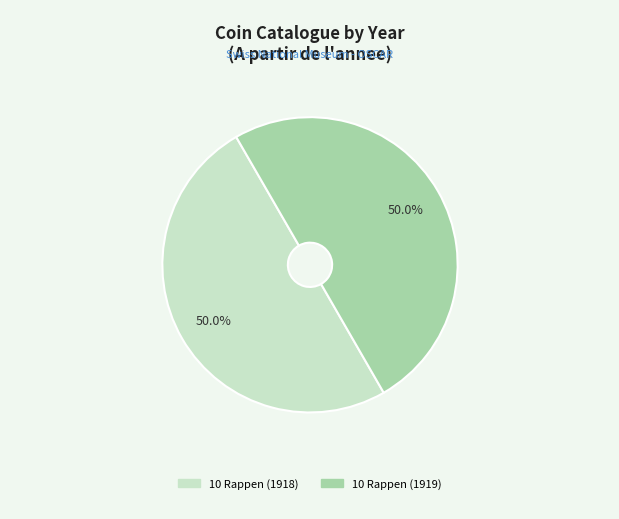

Is it true that 10 Rappen (1918) is 59% of the pie?

False